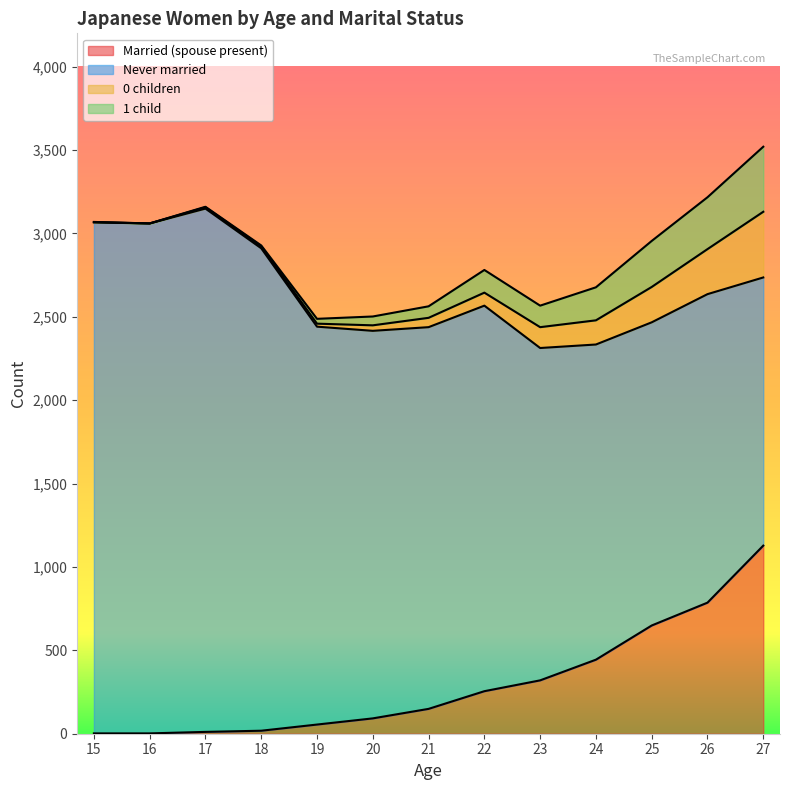

Reading left to right, what are all the values shown in this chart?

Married (spouse present): 2	2	11	18	55	92	149	255	320	444	649	786	1128
Never married: 3064	3058	3138	2893	2386	2324	2289	2312	1993	1890	1818	1850	1608
0 children: 2	0	8	11	18	33	56	78	125	145	212	270	394
1 child: 1	0	3	6	29	53	69	136	129	198	276	311	390